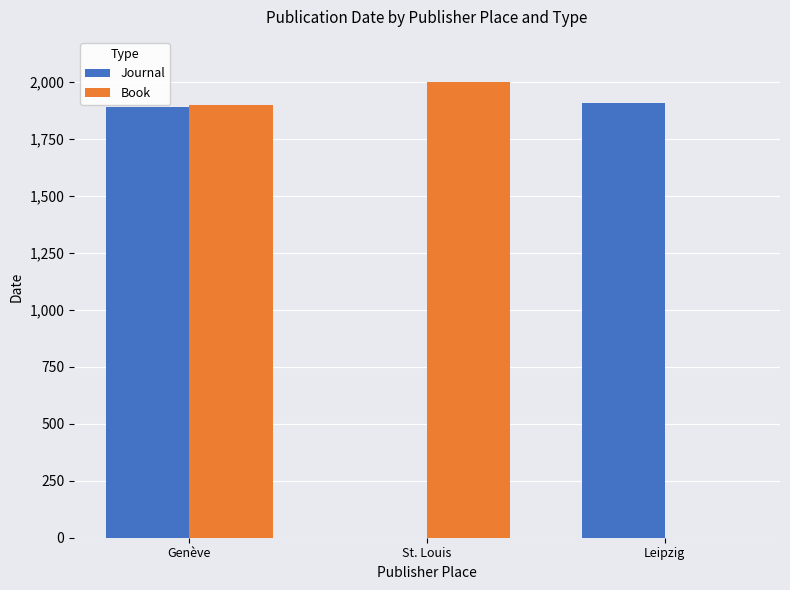

How many data points does each series have?

3